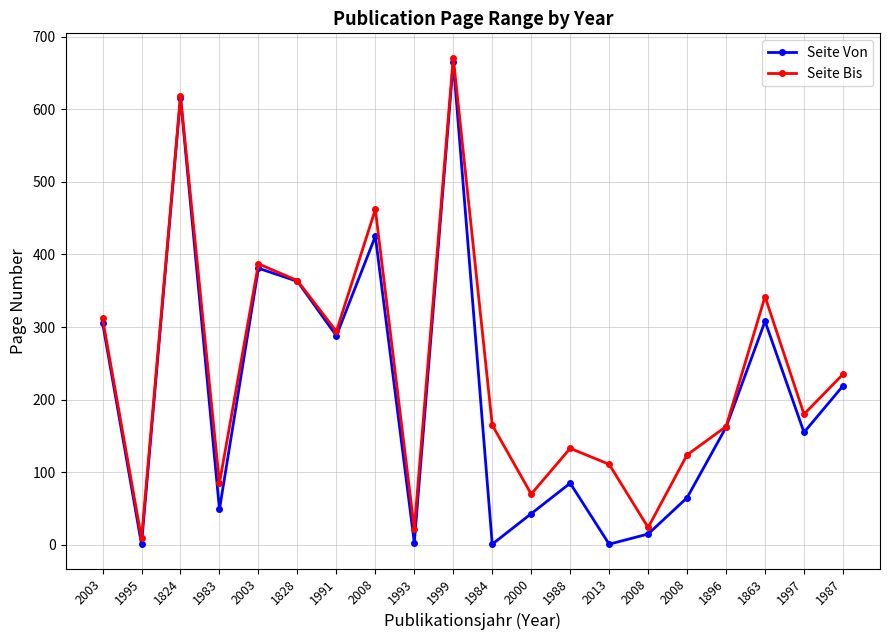

What is the total value across all series at 1991?

582